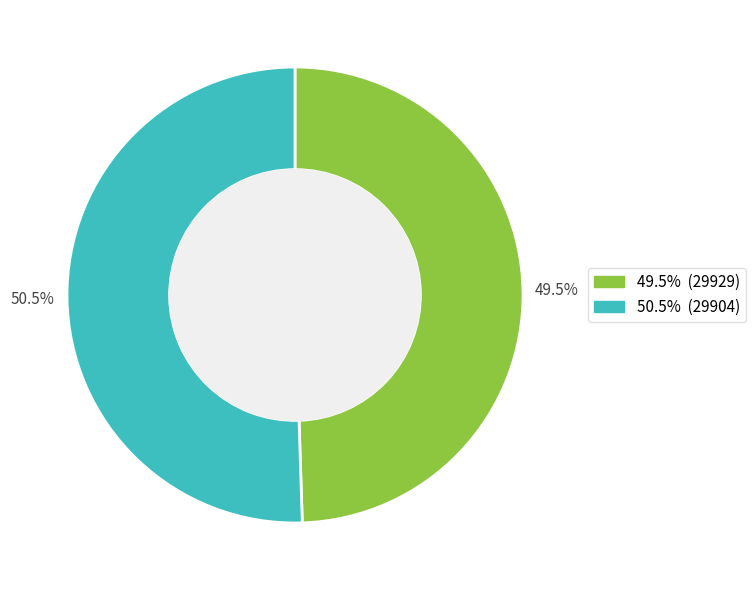

How many segments does this pie chart have?

2